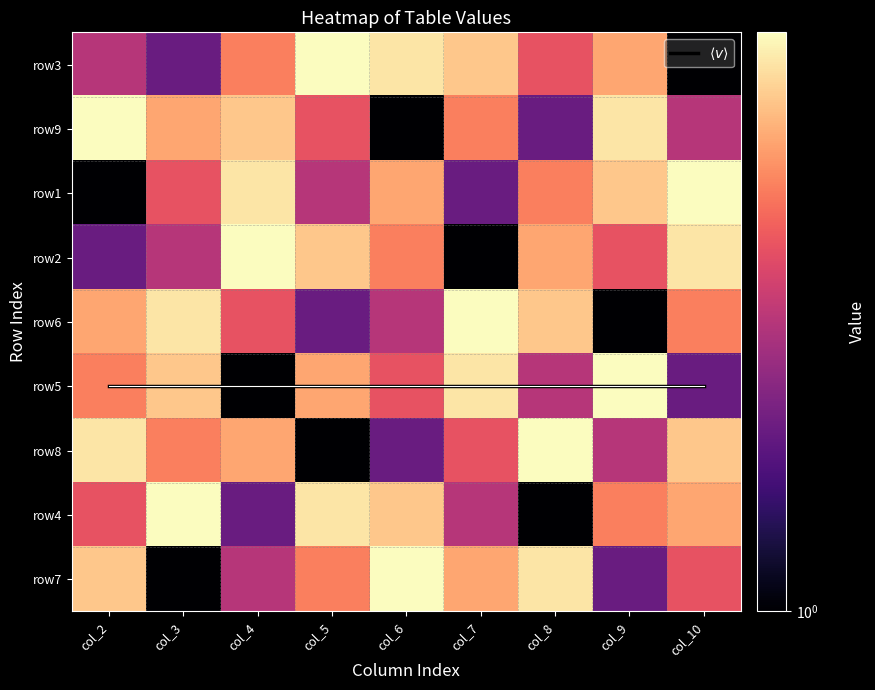

The $\langle v \rangle$ series shows 5 at col_8. True or false?

True